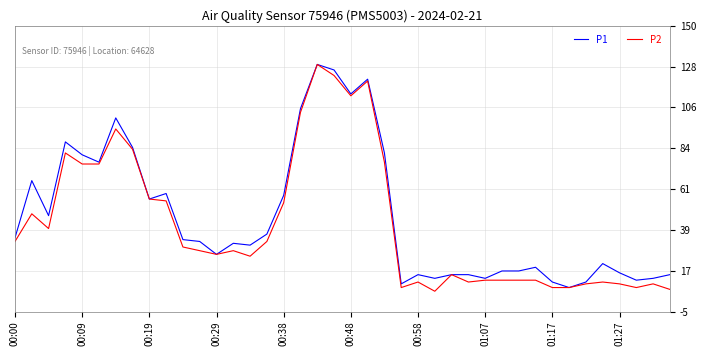

What is the lowest value of the P2 series?

6